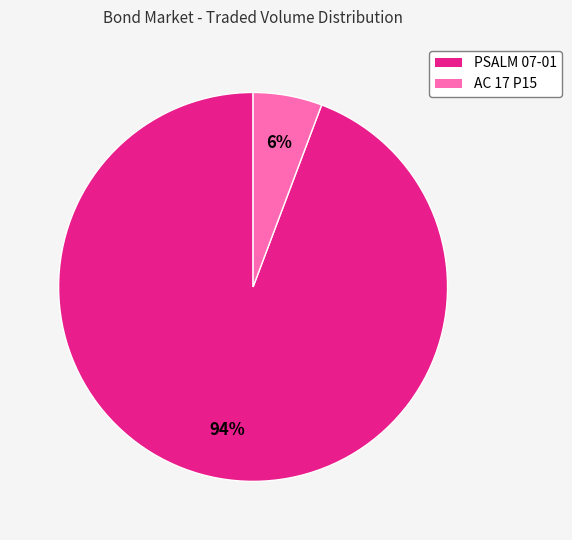

Which has a higher value, AC 17 P15 or PSALM 07-01?

PSALM 07-01